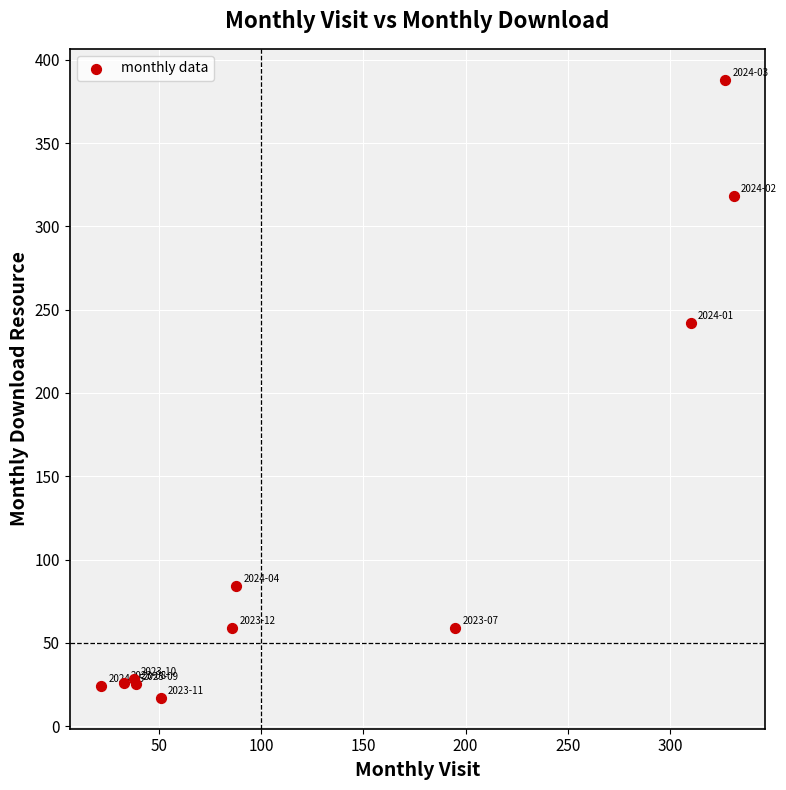

What Y value in the scatter plot is closest to 202?

242